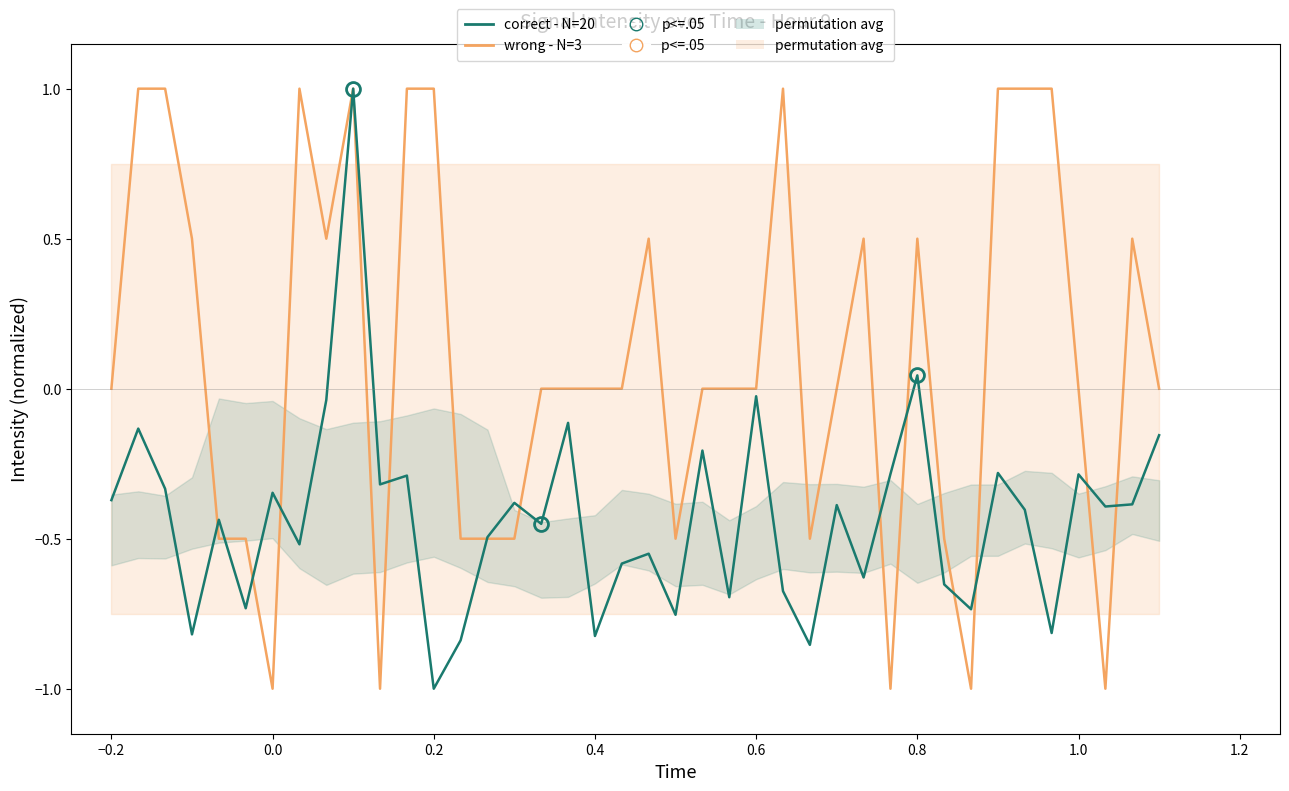

What is the value of the correct - N=20 point at the 32nd from the left?

-0.7